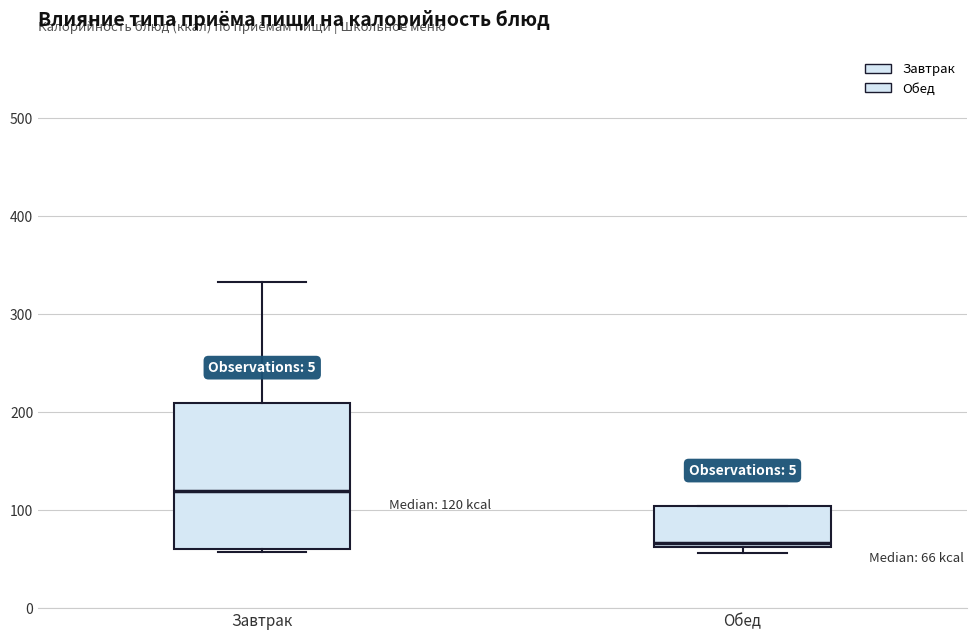

Which box has the lowest median line?

Обед